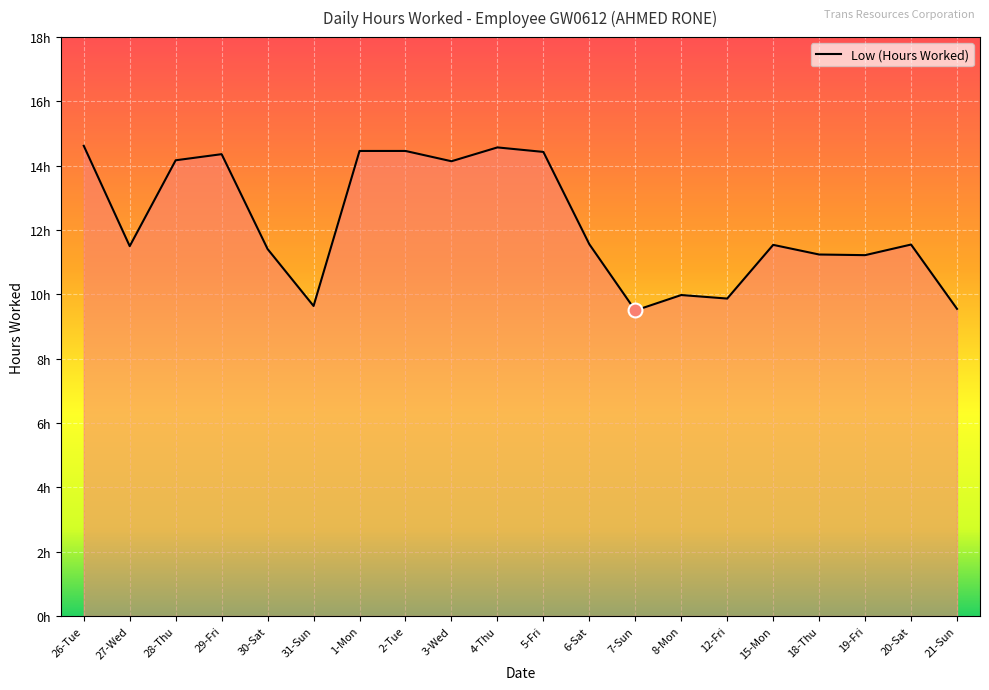

Where is the first local minimum?

27-Wed